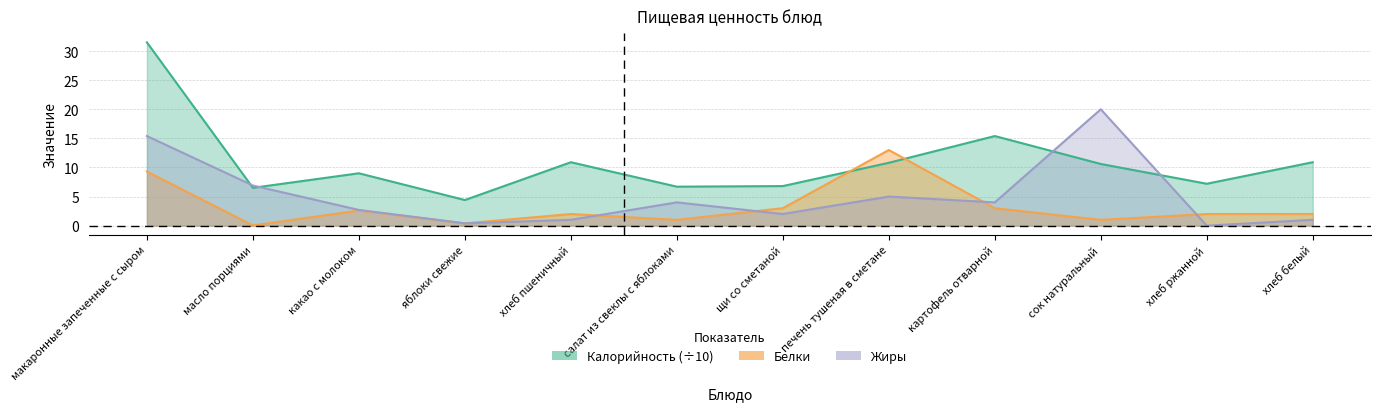

What position from the right is какао с молоком?

10